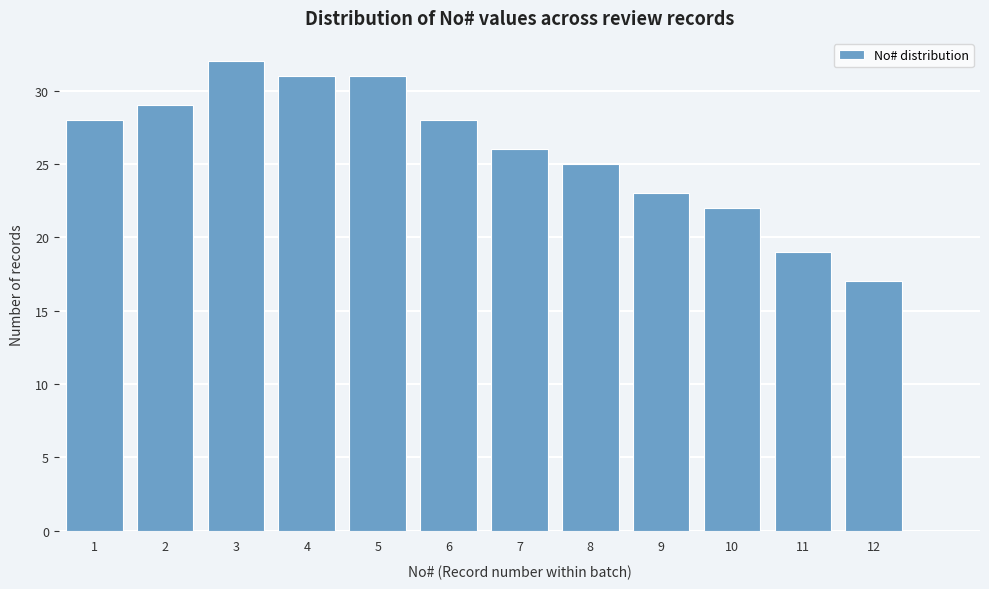

Reading left to right, extract all data points from this chart.

28	29	32	31	31	28	26	25	23	22	19	17